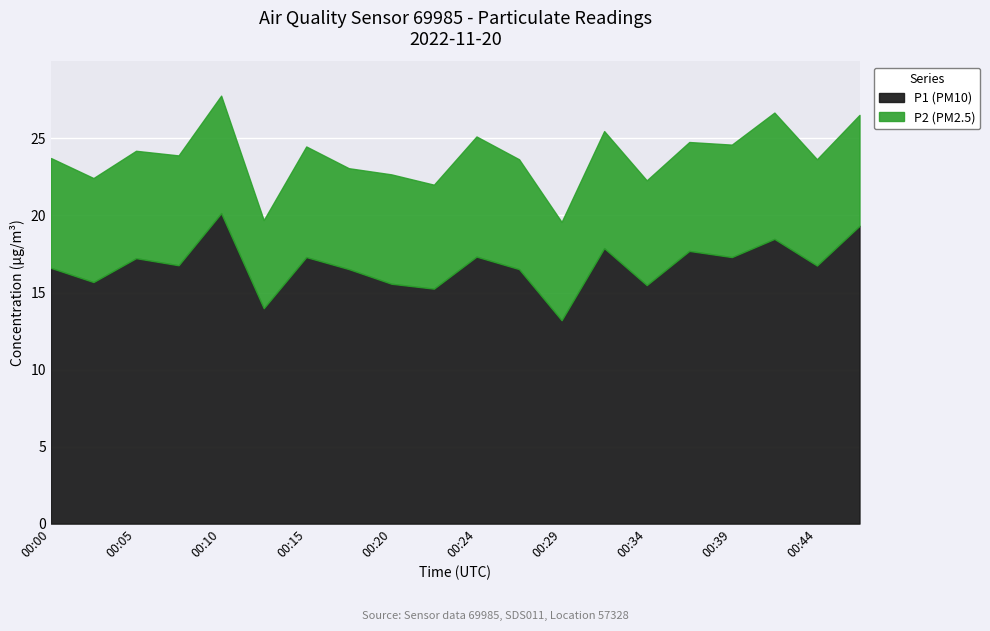

What is the value of the P1 point at the 14th from the left?

17.9